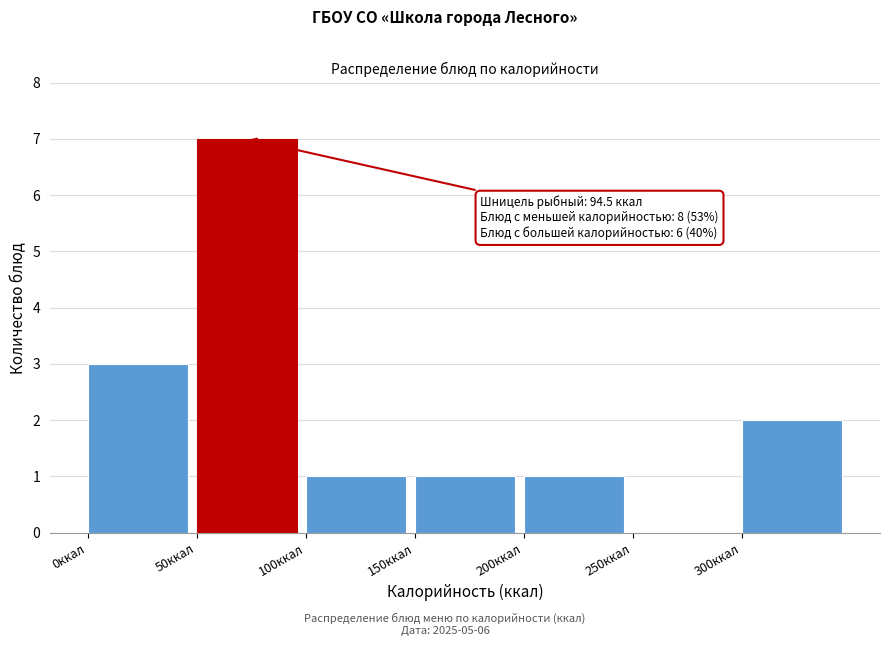

Which range on the x-axis has the tallest bar?

50 to 100